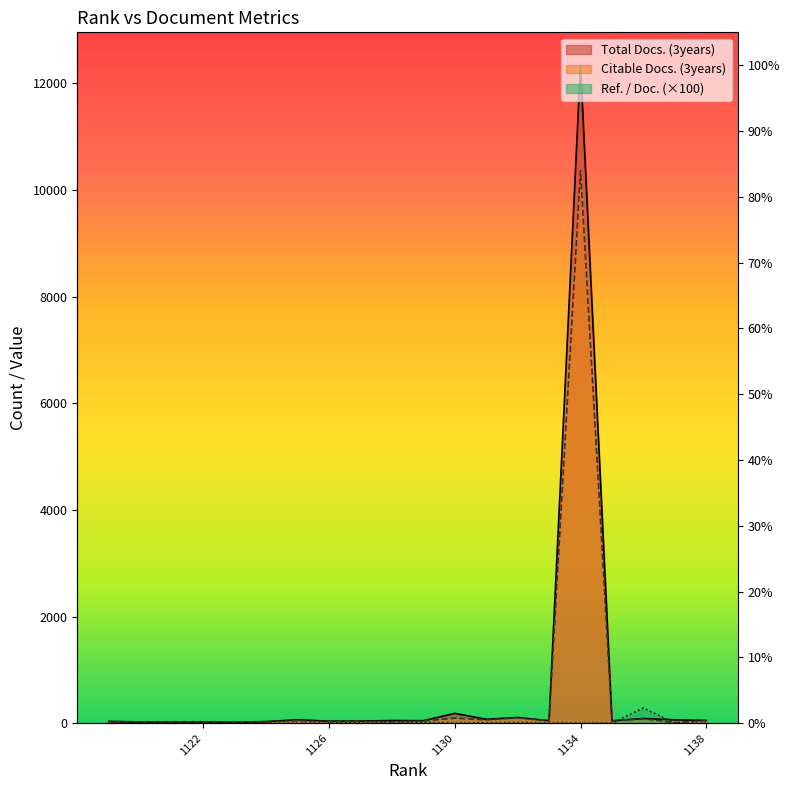

What is the difference between the maximum and minimum values in the Total Docs. (3years) series?

12322